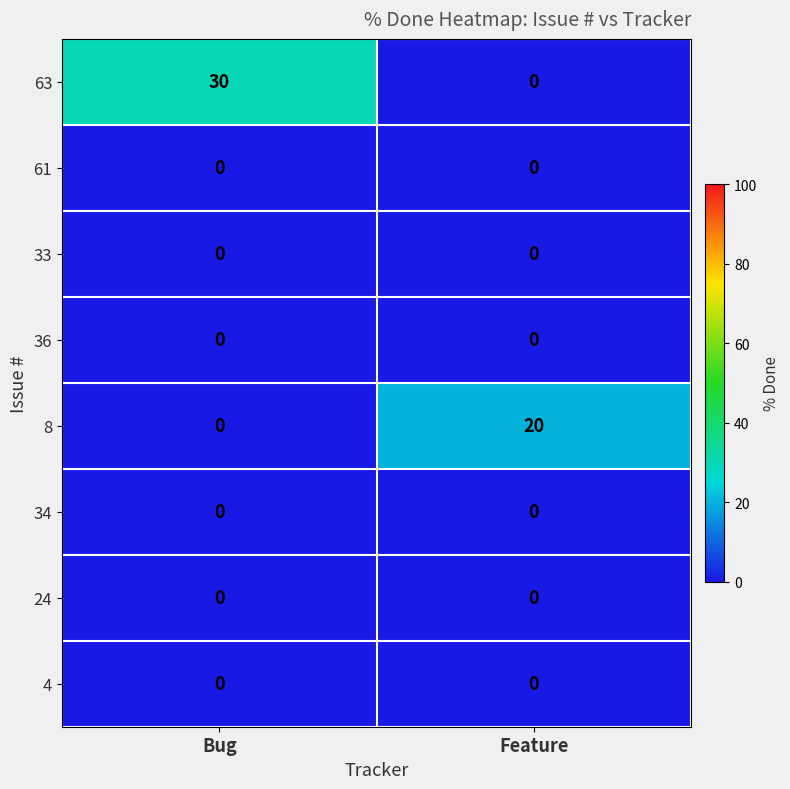

How many values in the 8 series are below 20?

1